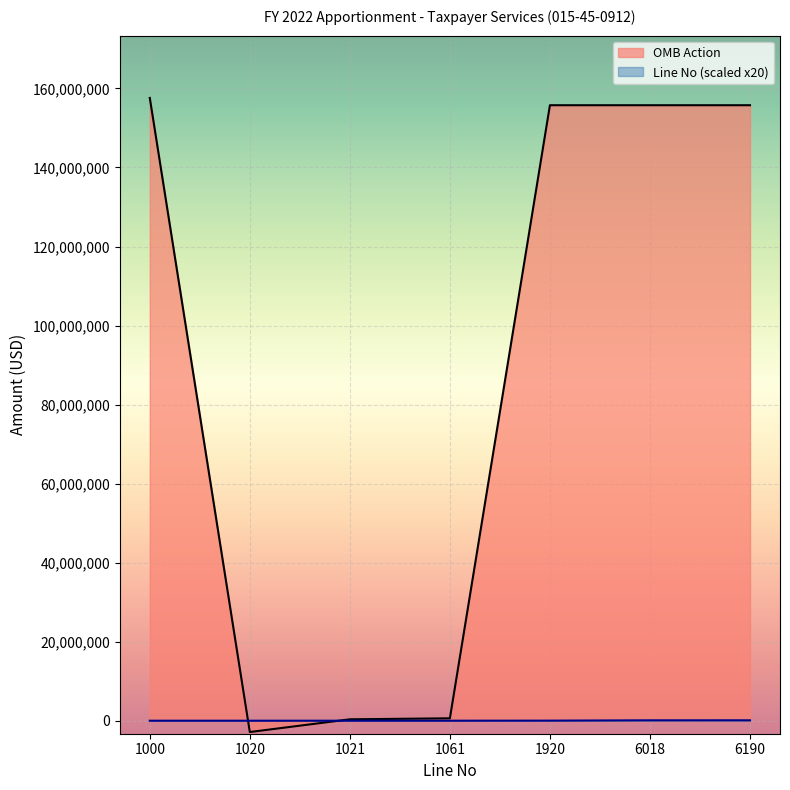

How many lines are shown in the chart?

2